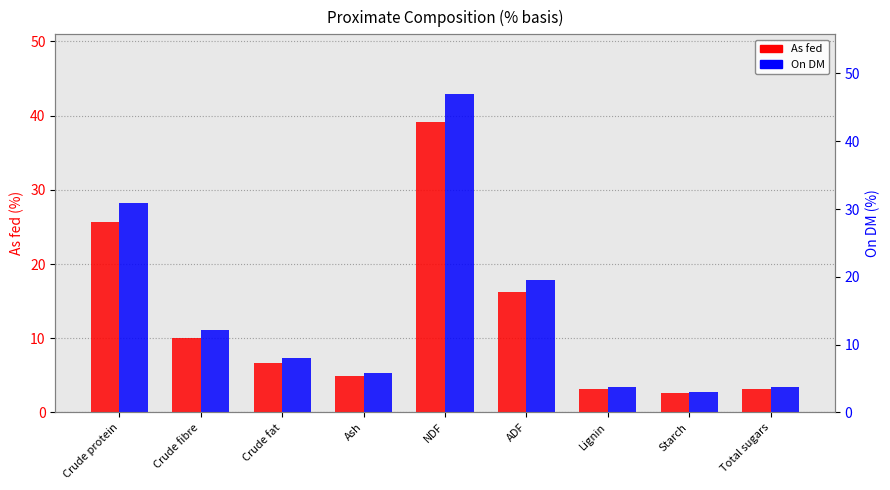

What is the difference between the highest and lowest values at Starch?

0.2